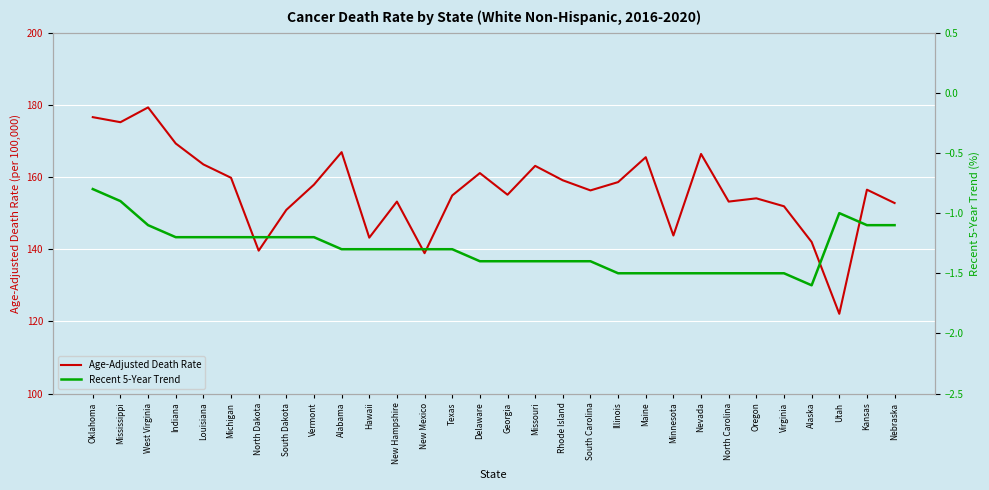

What is the label of the 22nd point from the right?

Vermont